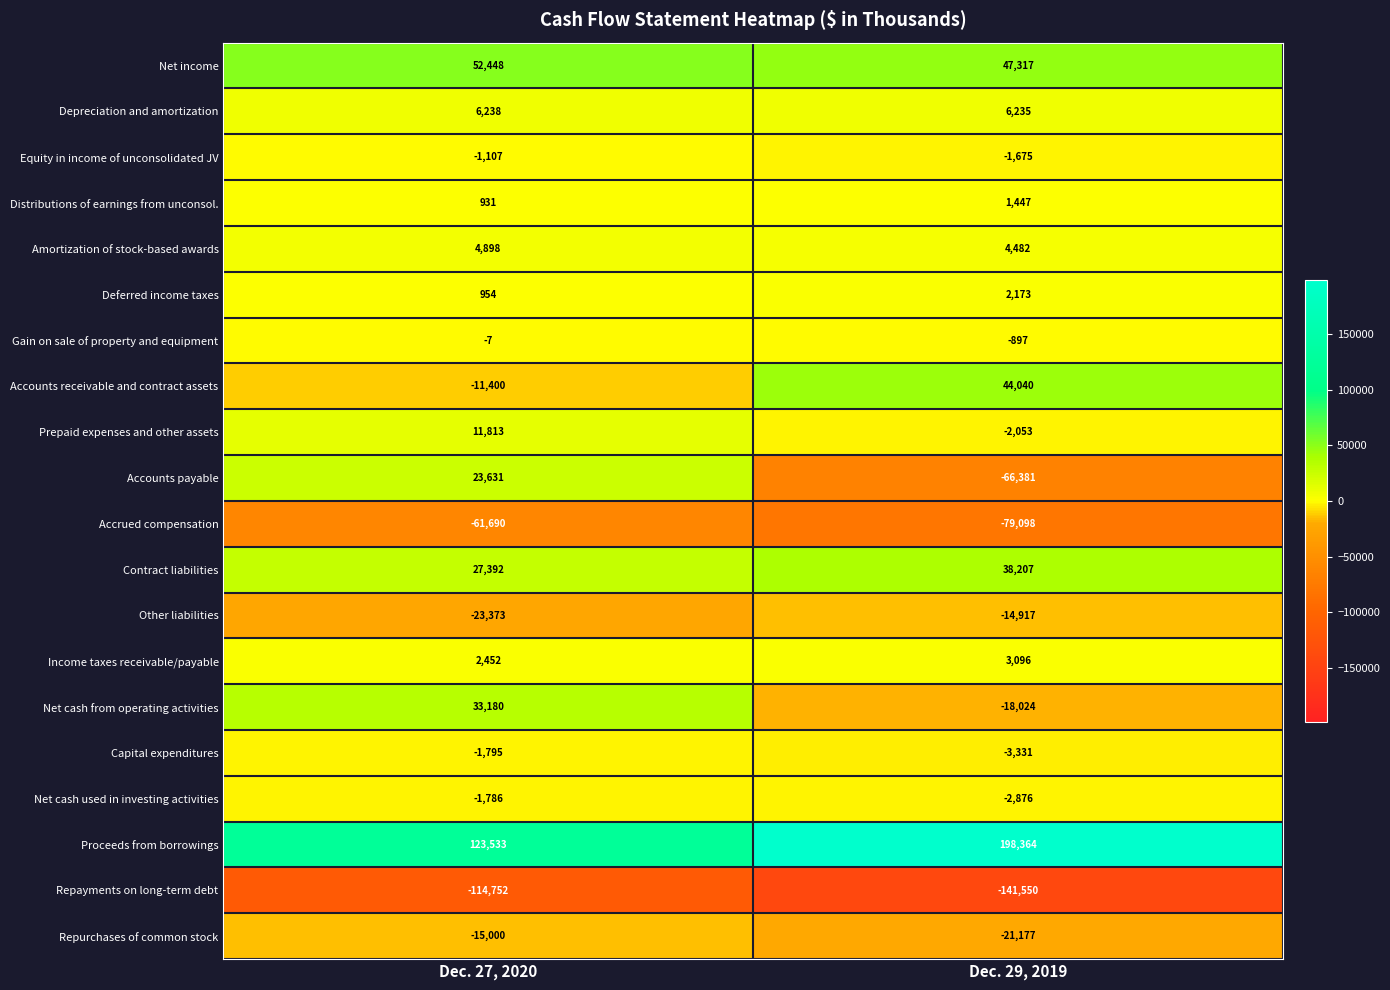

What is the average value of the Accounts receivable and contract assets series?

16320